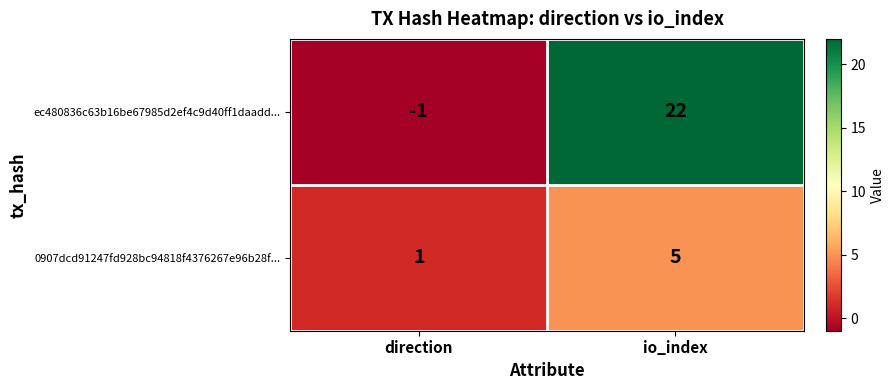

At which category does the chart reach its peak across all series?

io_index